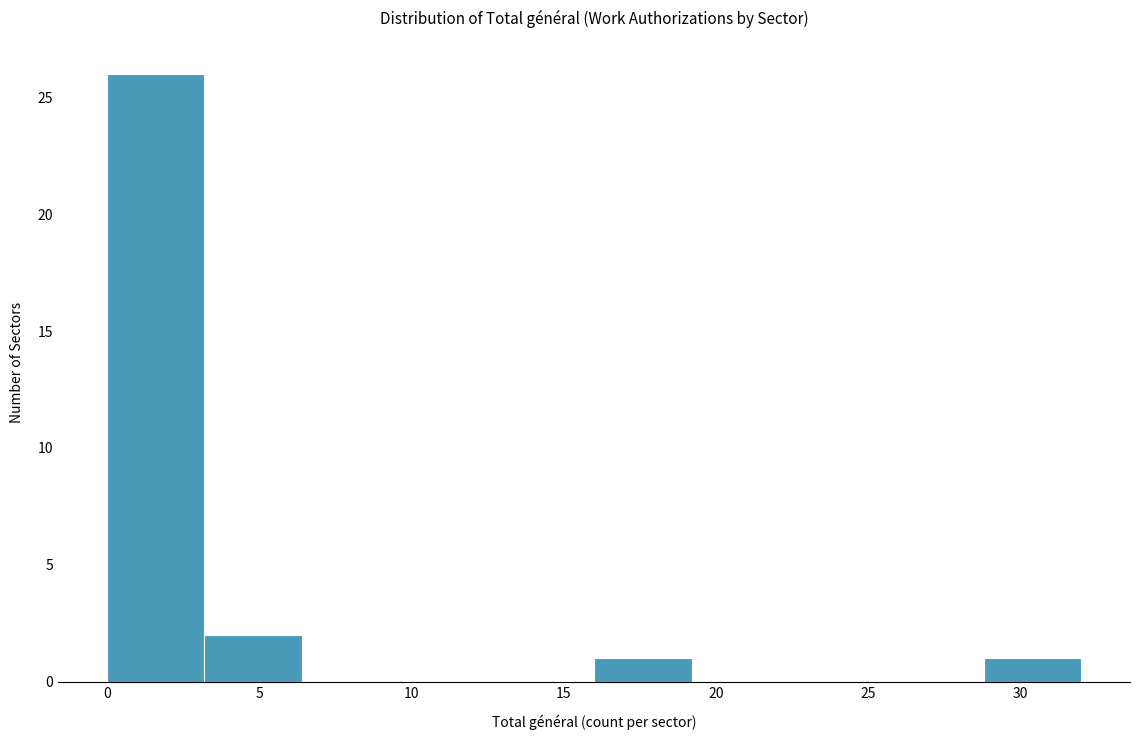

Over which range of the x-axis is the bar tallest?

0.0 to 3.2